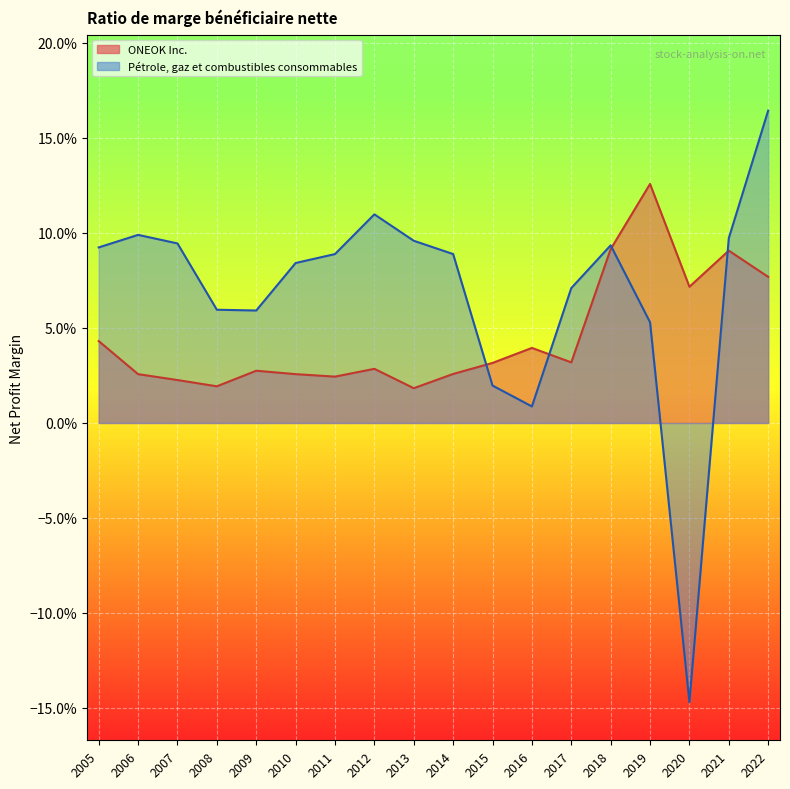

What is the sum of the Pétrole, gaz et combustibles consommables values at 2013 and 2005?

0.2